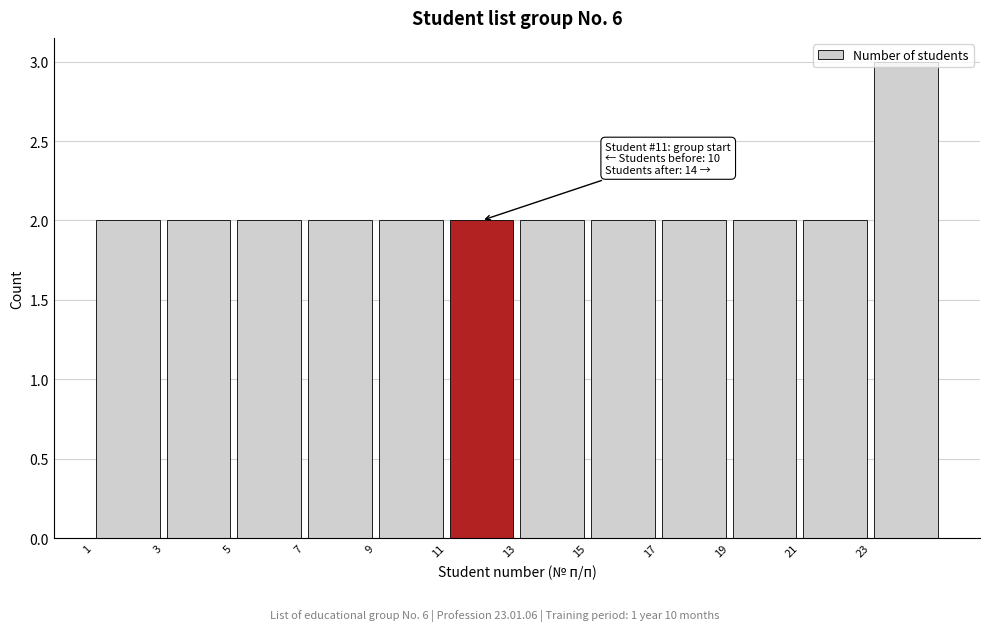

Over which range of the x-axis is the bar tallest?

23 to 25